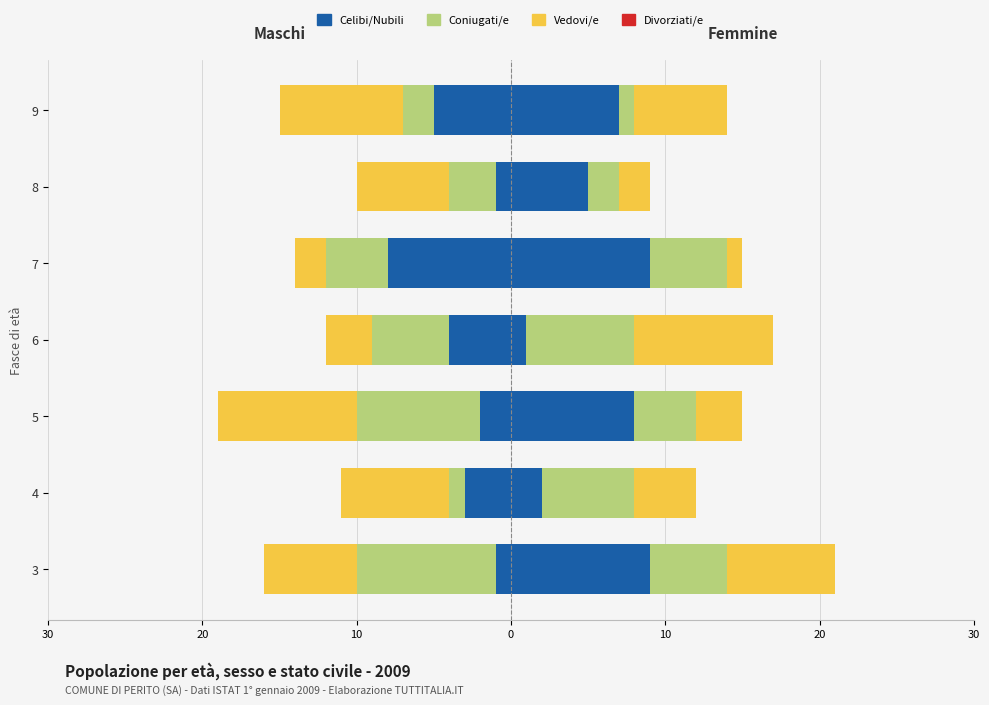

The value at 3 is -1. True or false?

False